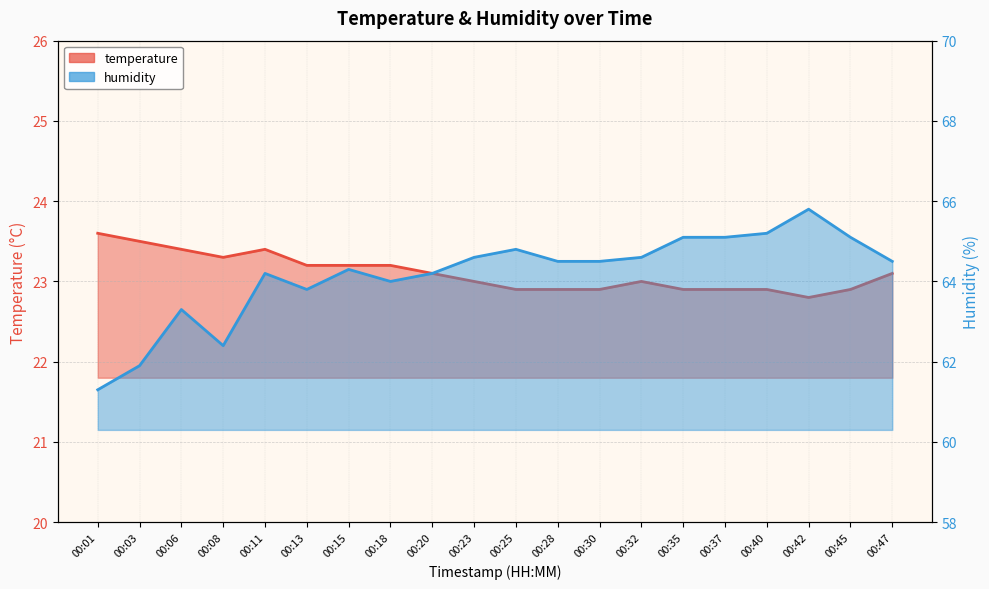

True or false: temperature and humidity cross at least once.

False